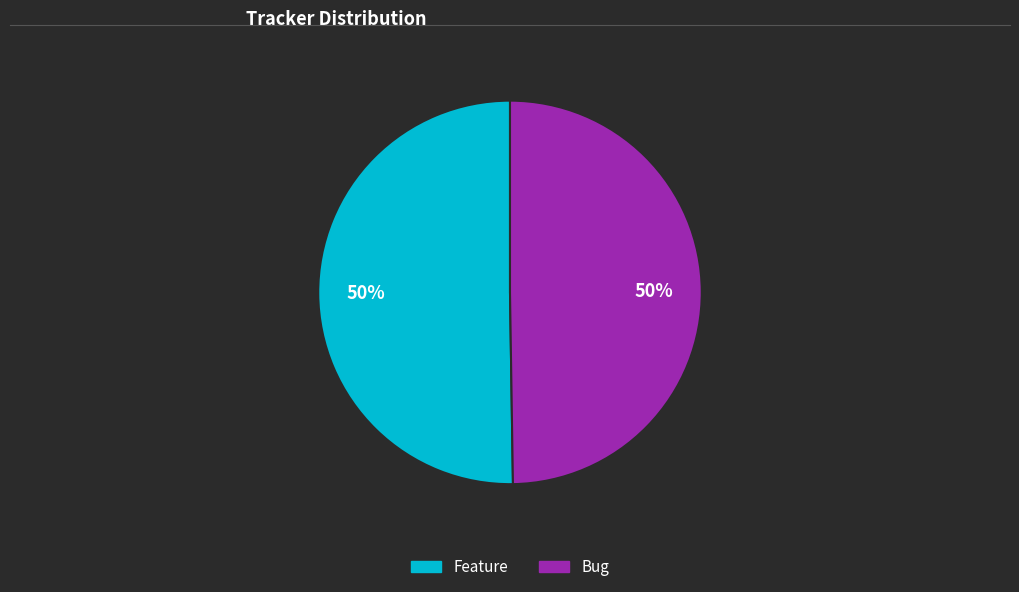

True or false: Bug accounts for 44% of the total.

False